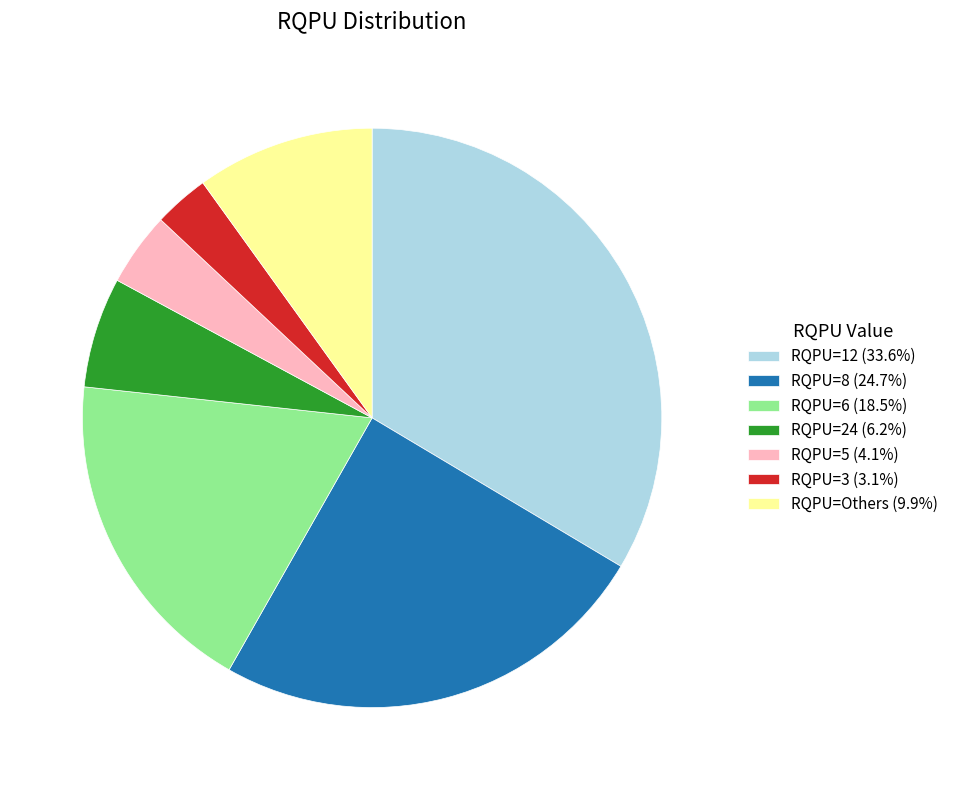

Is there a majority slice in this chart?

No